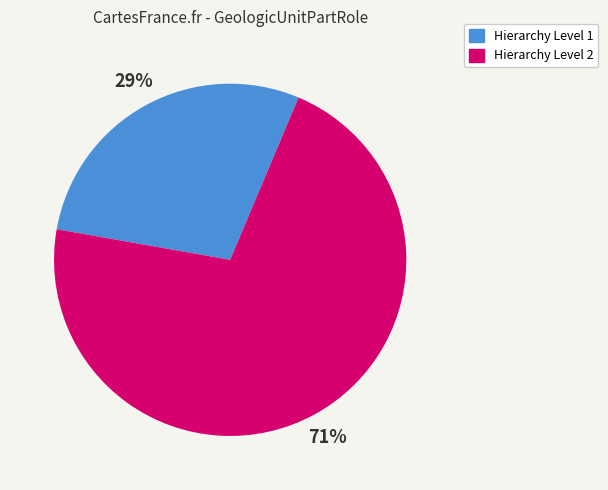

To the nearest percent, what is the average slice percentage?

50%